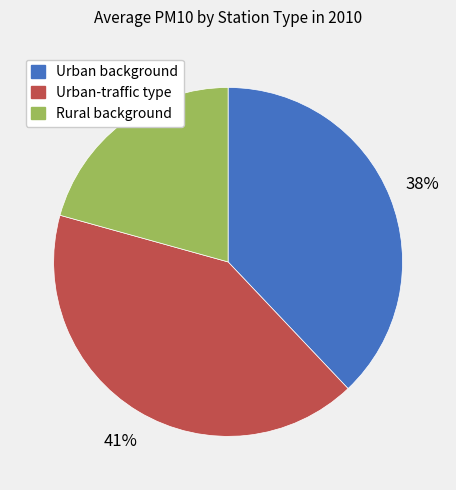

To the nearest percent, what portion does Rural background represent?

21%